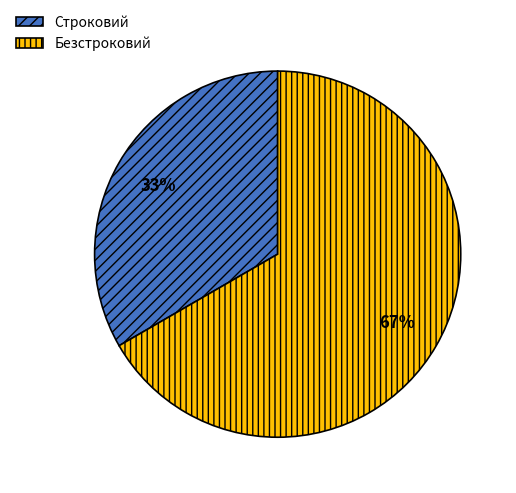

Rank the categories by value from lowest to highest.

Строковий, Безстроковий